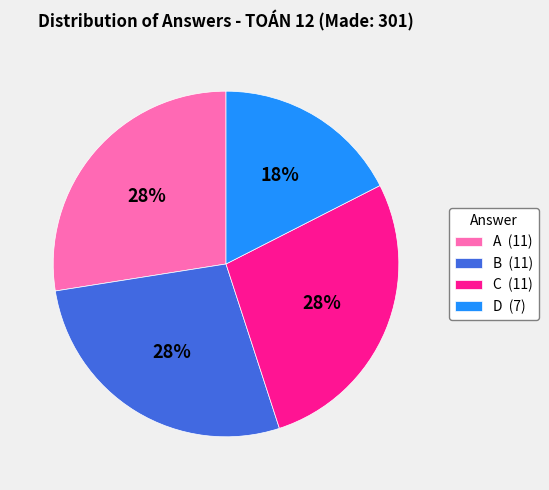

Does C represent more than half of the total?

No